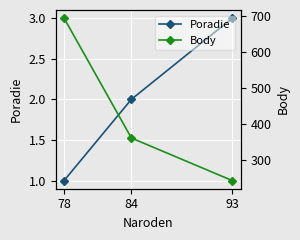

What are all the series names shown in the legend?

Poradie, Body